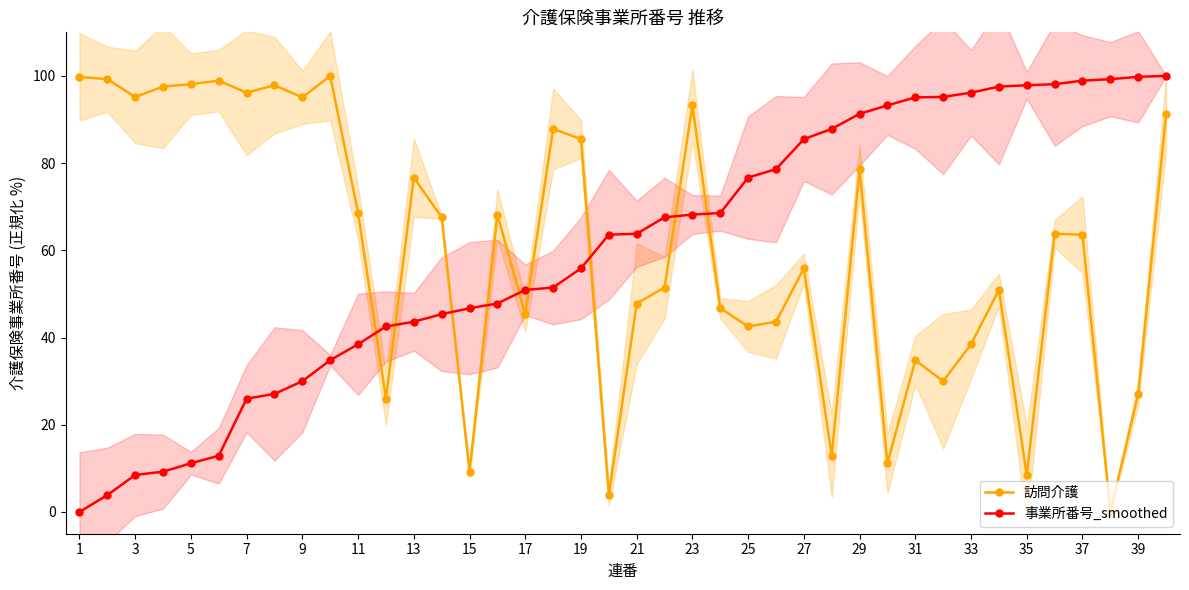

Reading right to left, extract all data points from this chart.

訪問介護: 91.3	27.1	0.0	63.6	63.8	8.5	50.9	38.5	30.0	34.8	11.2	78.6	12.9	55.9	43.6	42.5	46.7	93.2	51.5	47.8	3.9	85.5	87.9	45.4	68.2	9.2	67.6	76.7	26.0	68.5	100.0	95.1	97.9	96.2	98.9	98.1	97.6	95.2	99.3	99.8
事業所番号_smoothed: 100.0	99.8	99.3	98.9	98.1	97.9	97.6	96.2	95.2	95.1	93.2	91.3	87.9	85.5	78.6	76.7	68.5	68.2	67.6	63.8	63.6	55.9	51.5	50.9	47.8	46.7	45.4	43.6	42.5	38.5	34.8	30.0	27.1	26.0	12.9	11.2	9.2	8.5	3.9	0.0